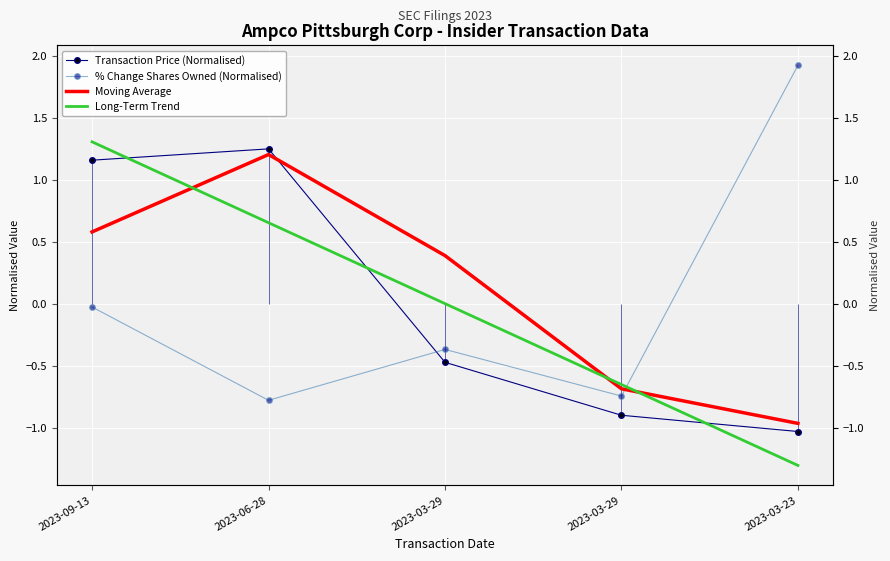

Rank the series by their maximum value, from highest to lowest.

% Change Shares Owned (Normalised), Long-Term Trend, Transaction Price (Normalised), Moving Average